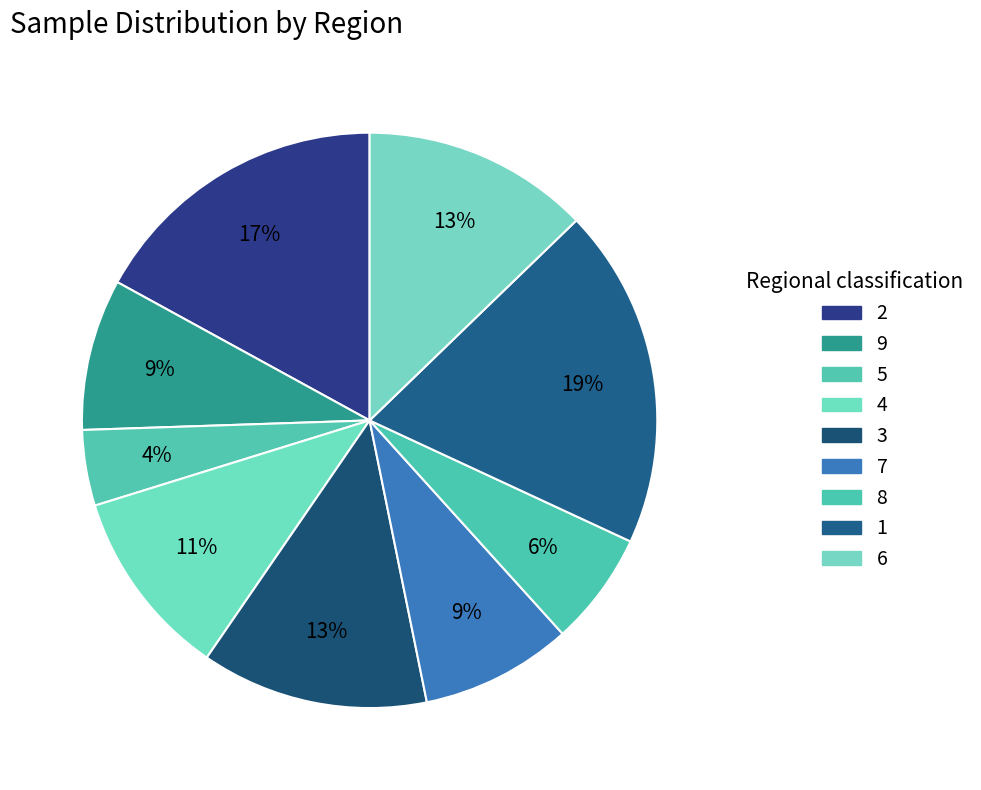

To the nearest percent, what is the difference between the largest and smallest slice percentages?

15%